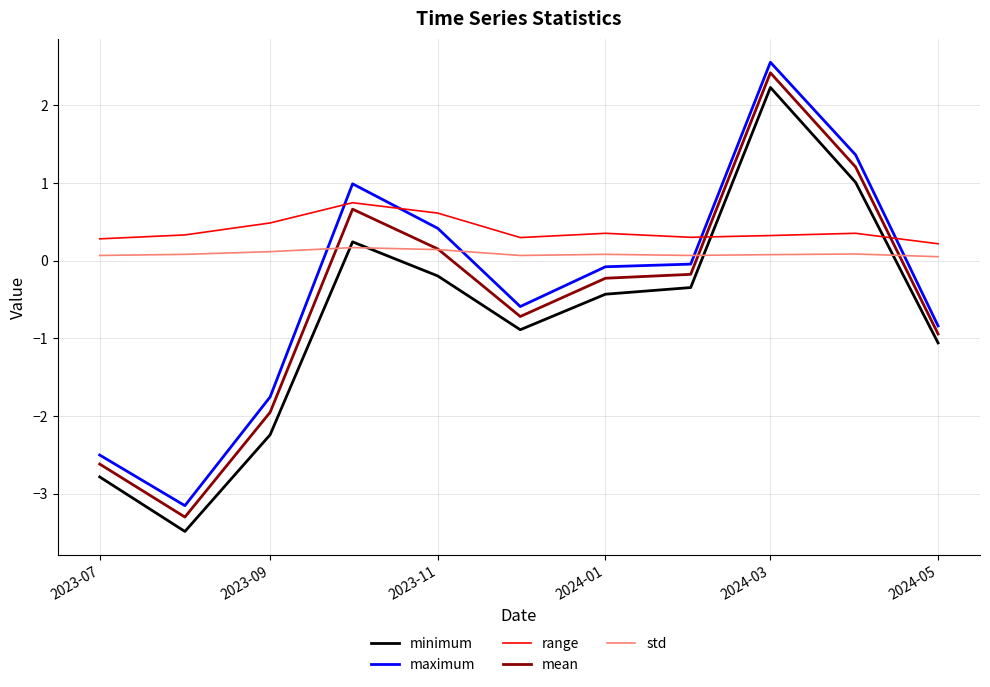

Which series has the largest total across all categories?

range